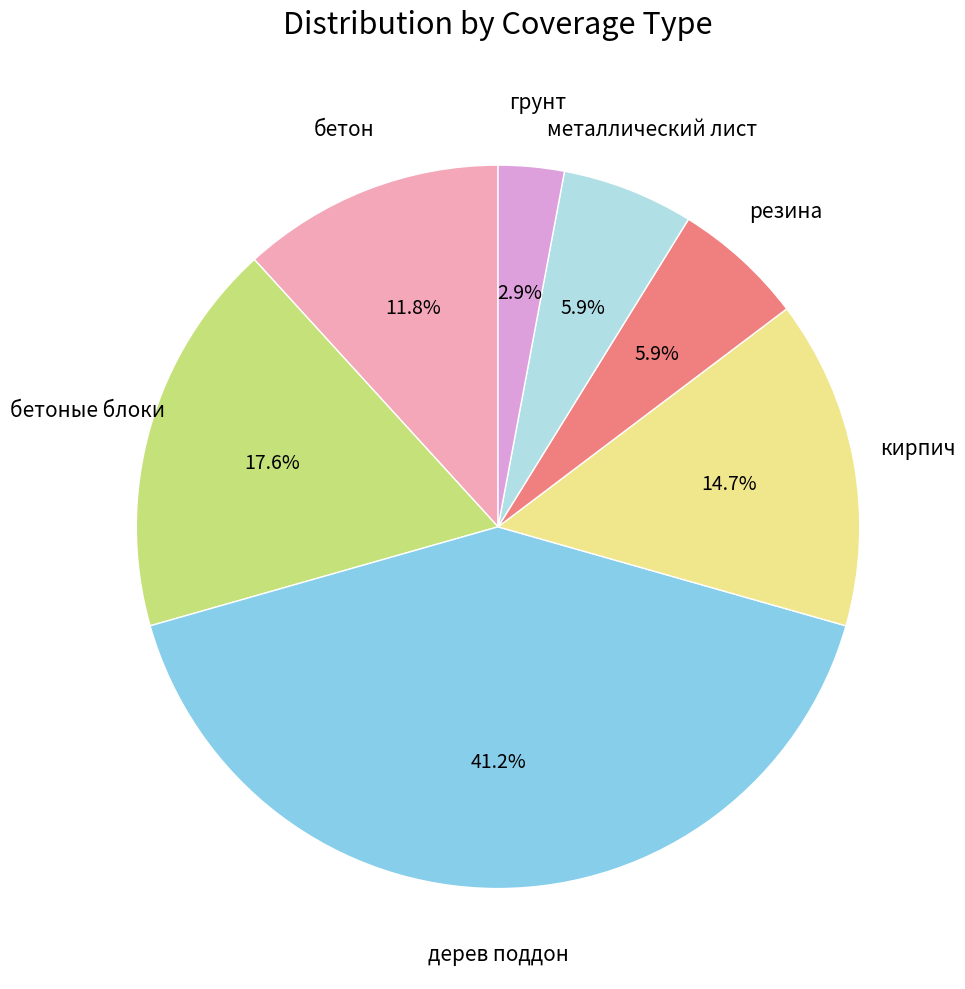

Count the number of slices in the pie.

7